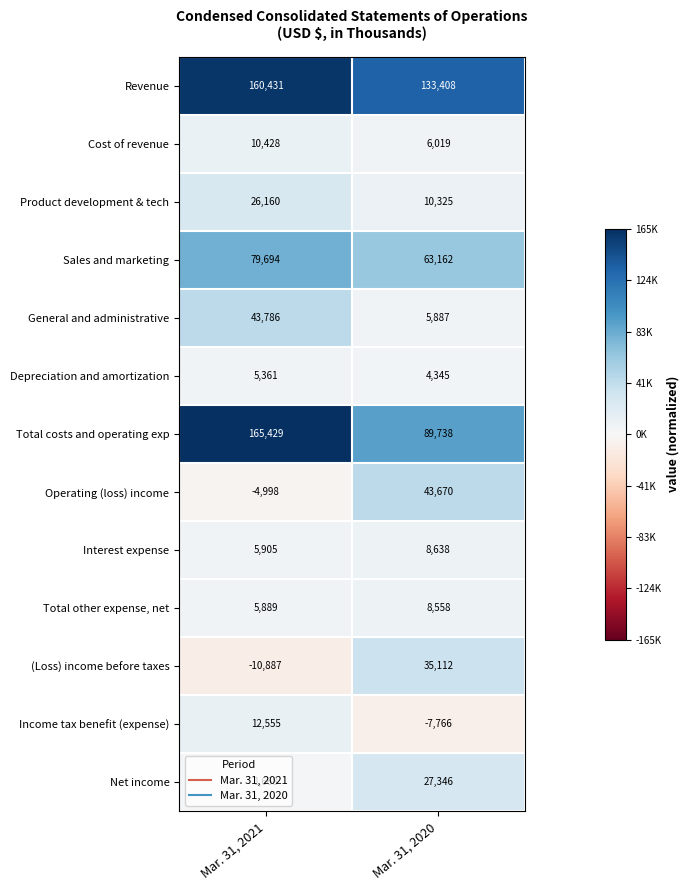

True or false: Interest expense has a value of 8243 at Mar. 31, 2021.

False